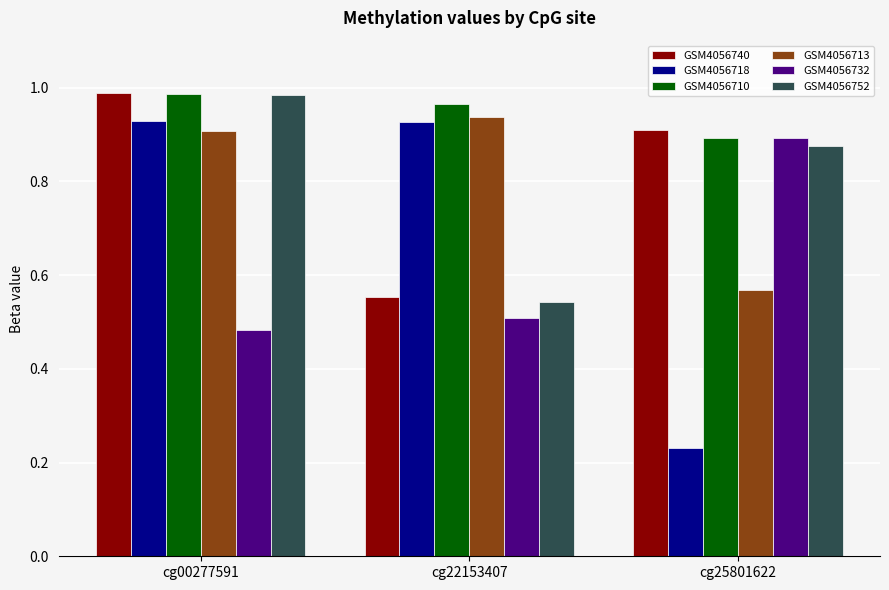

The GSM4056713 series shows 0.9 at cg22153407. True or false?

True